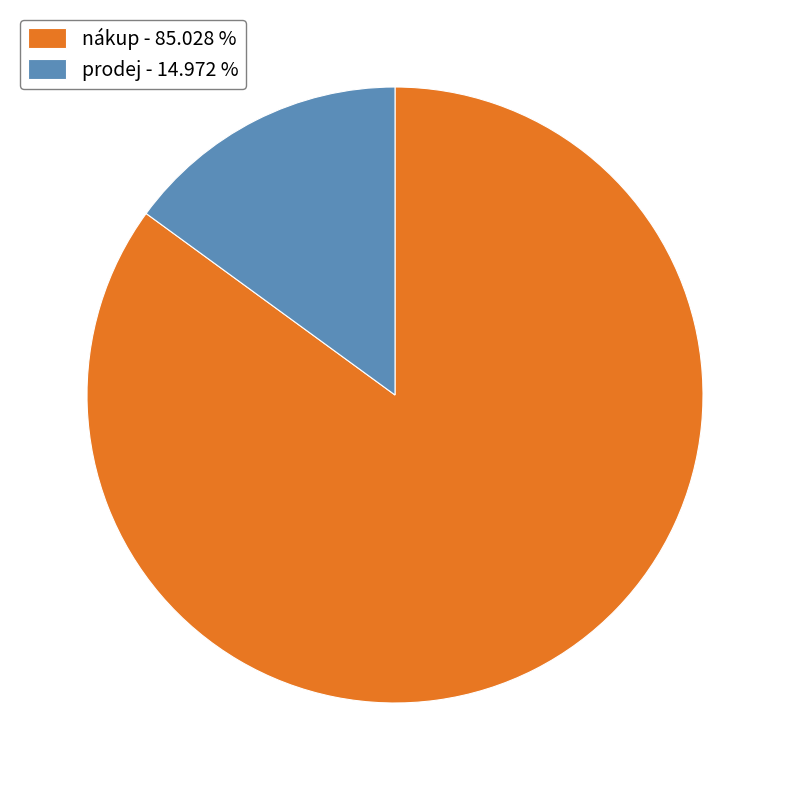

Is the sum of prodej - 14.972 % and nákup - 85.028 % greater than half?

Yes